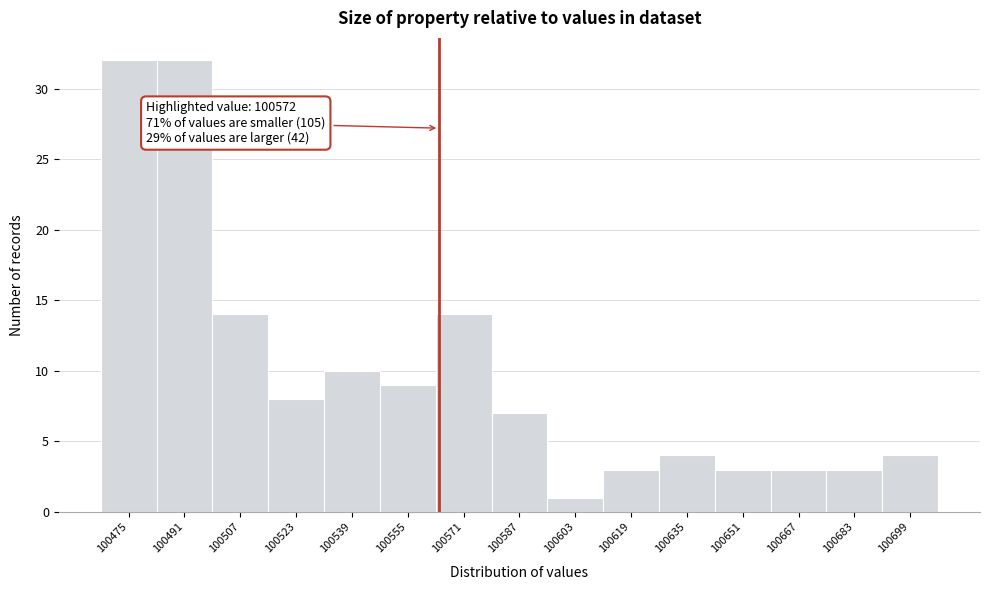

Reading left to right, what are all the values shown in this chart?

32	32	14	8	10	9	14	7	1	3	4	3	3	3	4